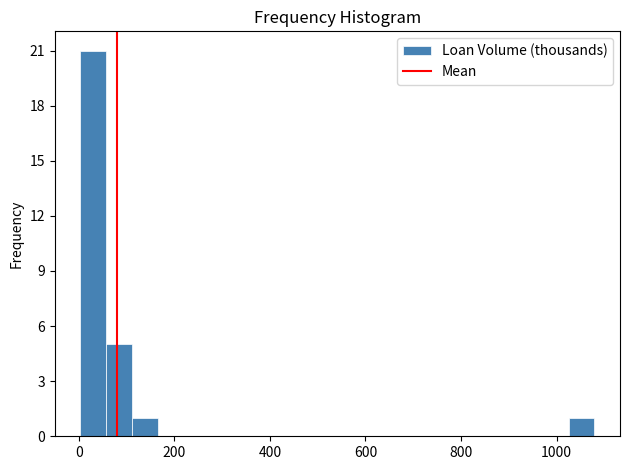

Around what value on the x-axis is the tallest bar? Give the approximate position of its centre, as read against the axis.

40